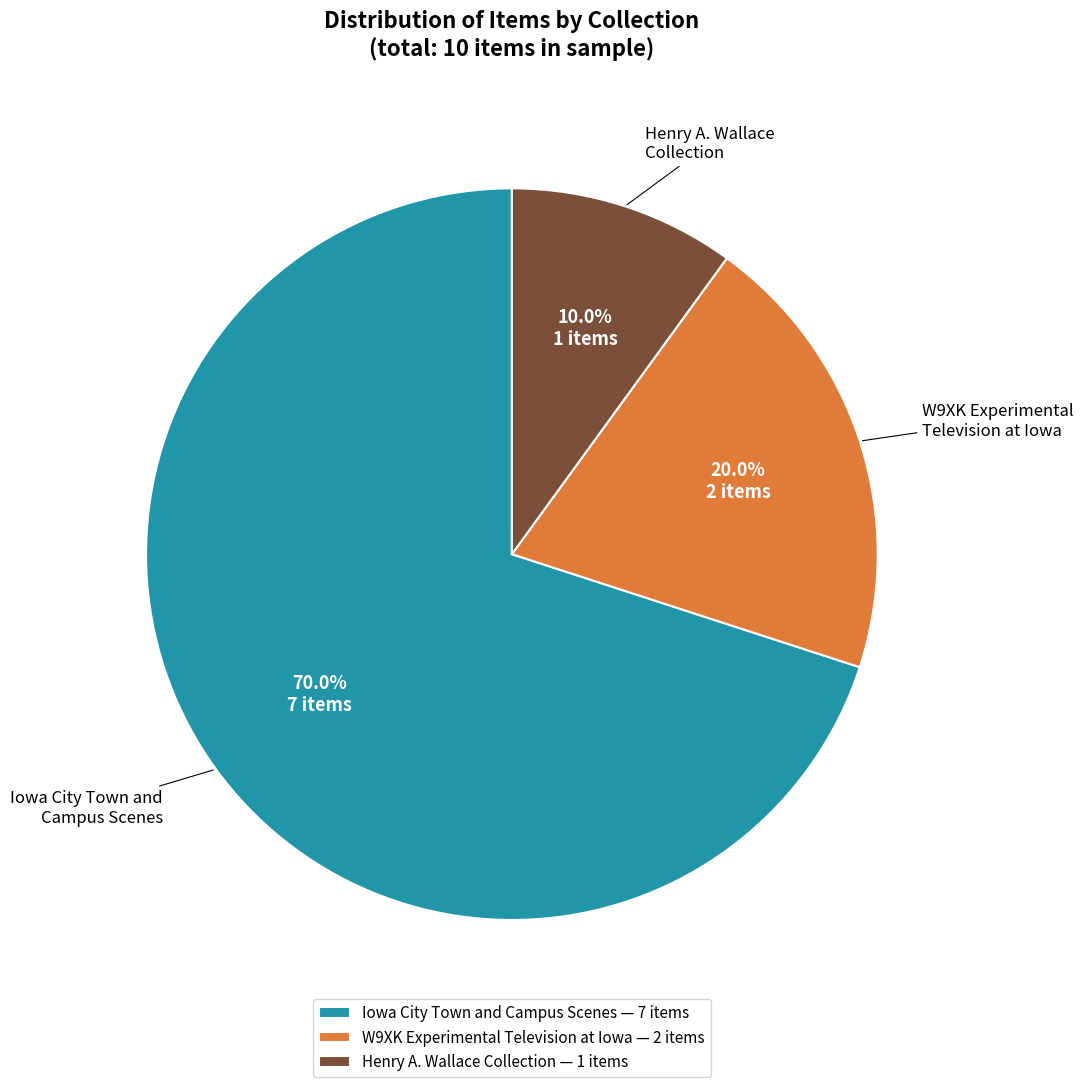

How much of the chart is everything except Henry A. Wallace Collection — 1 items?

90.0%